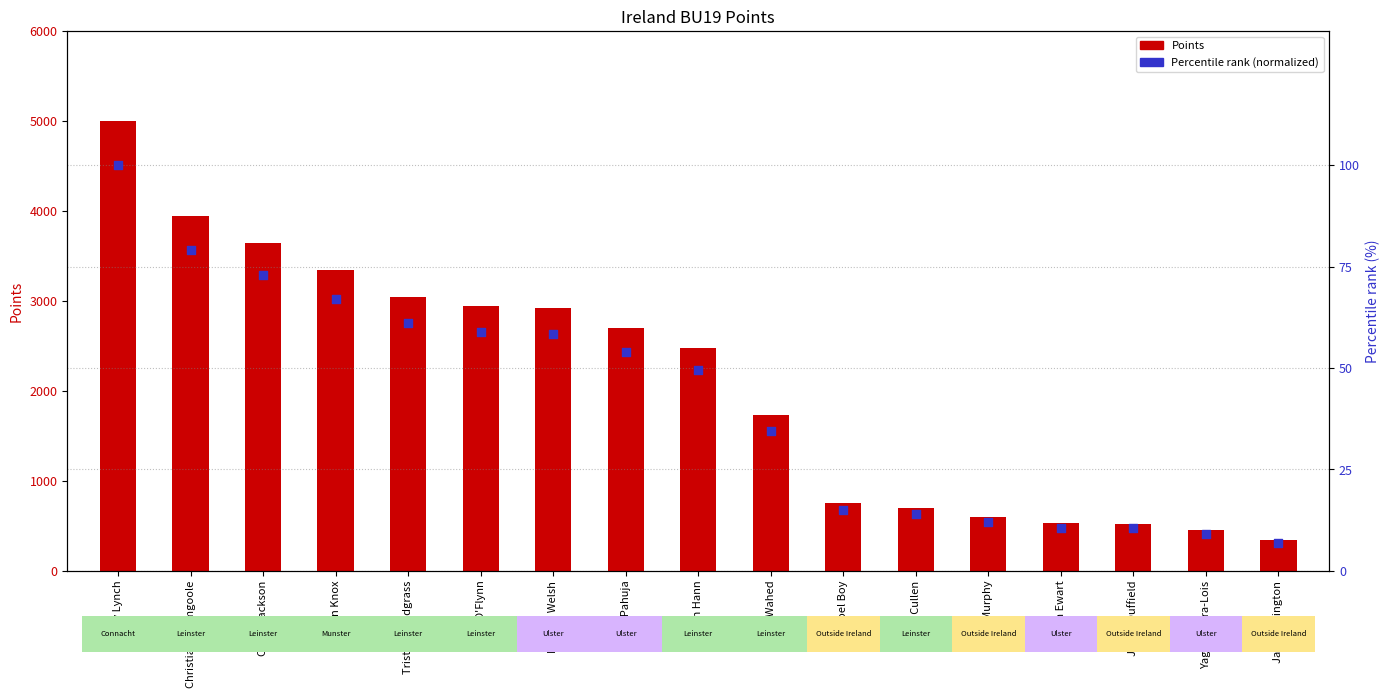

Which series has the largest Y range (max minus min)?

Points